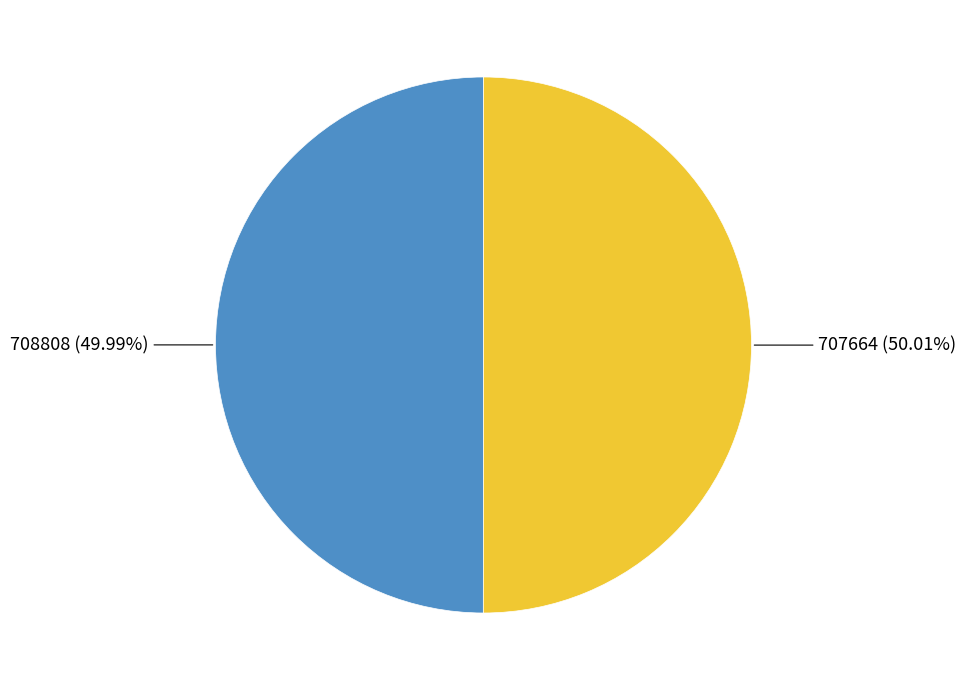

To the nearest percent, what is the average slice percentage?

50%